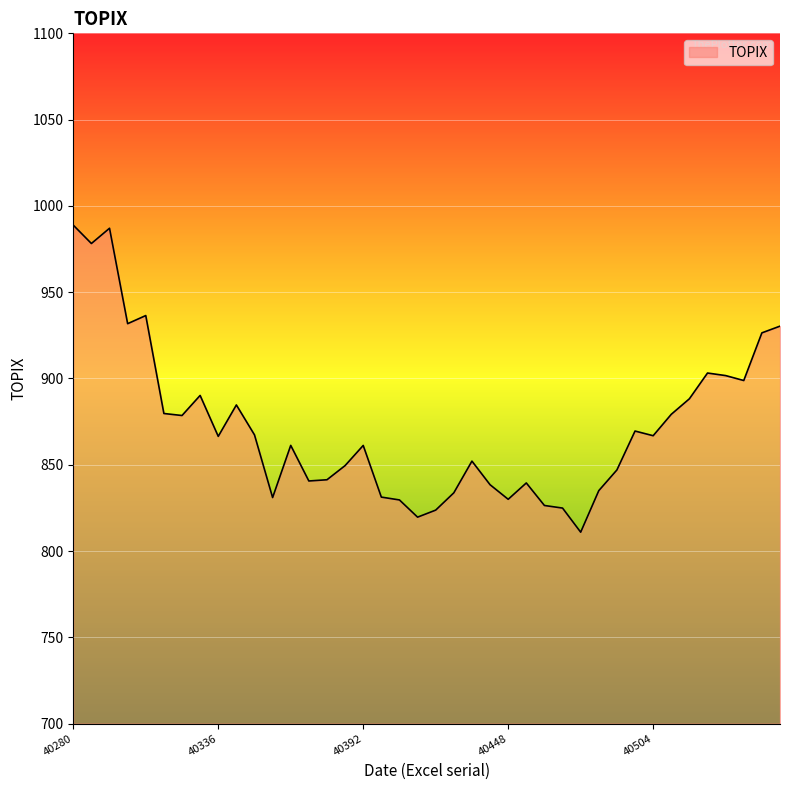

What is the minimum value shown in the chart?

810.9